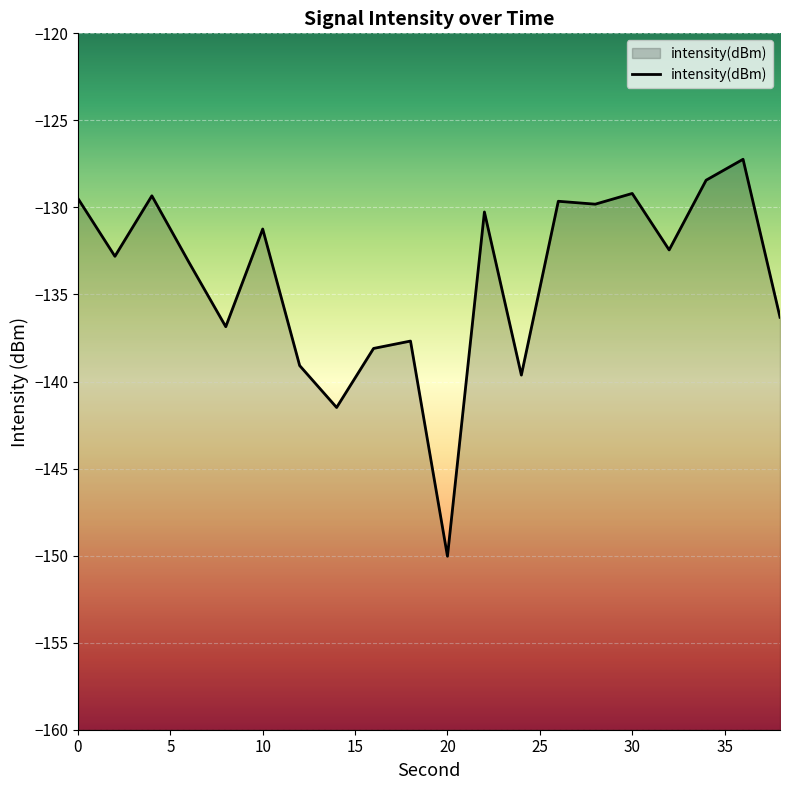

What is the sum of all values?

-2682.2